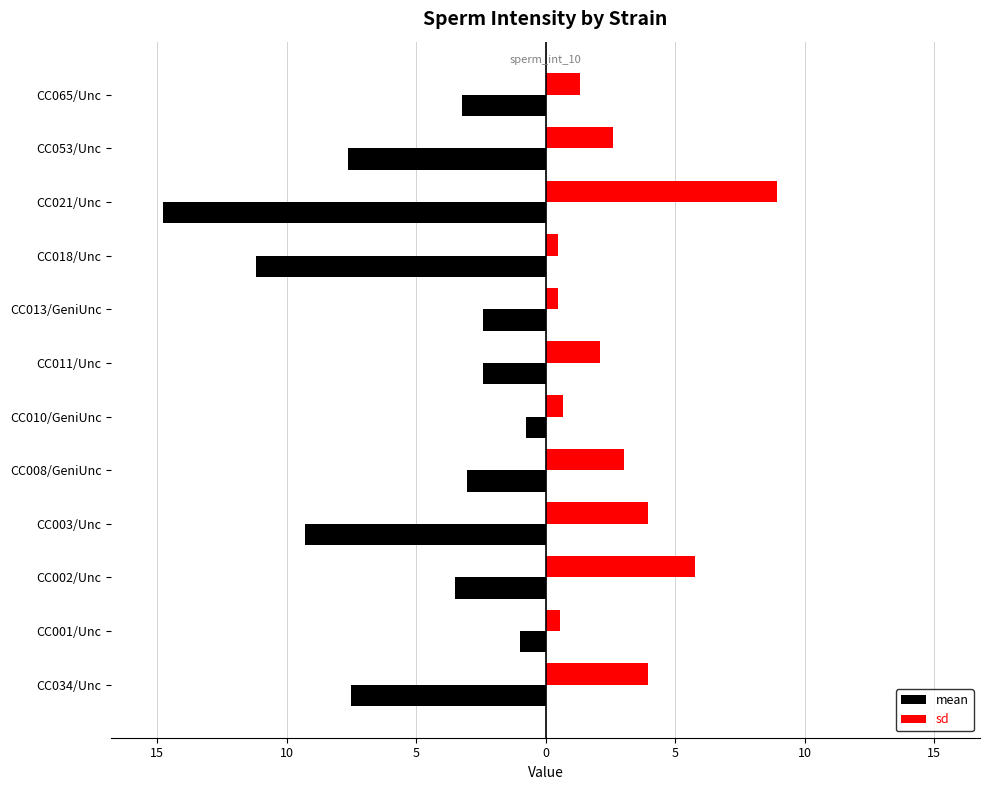

What are all the series names shown in the legend?

mean, sd